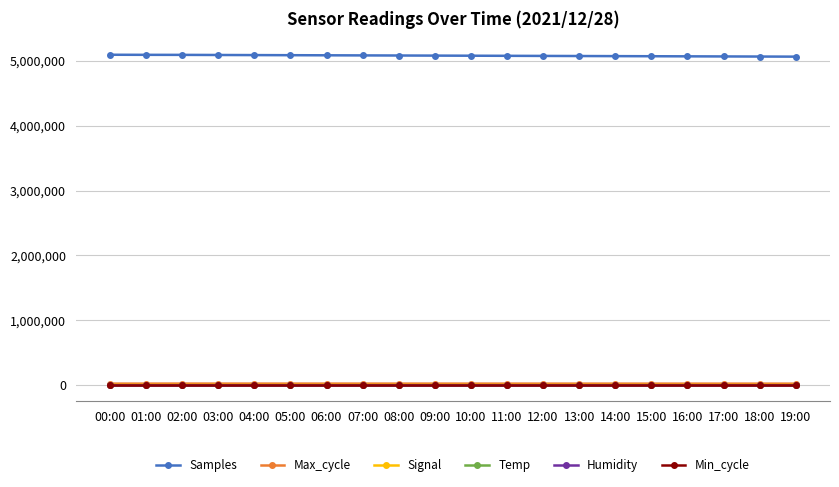

What is the difference between the second highest and minimum values in the Temp series?

1.7